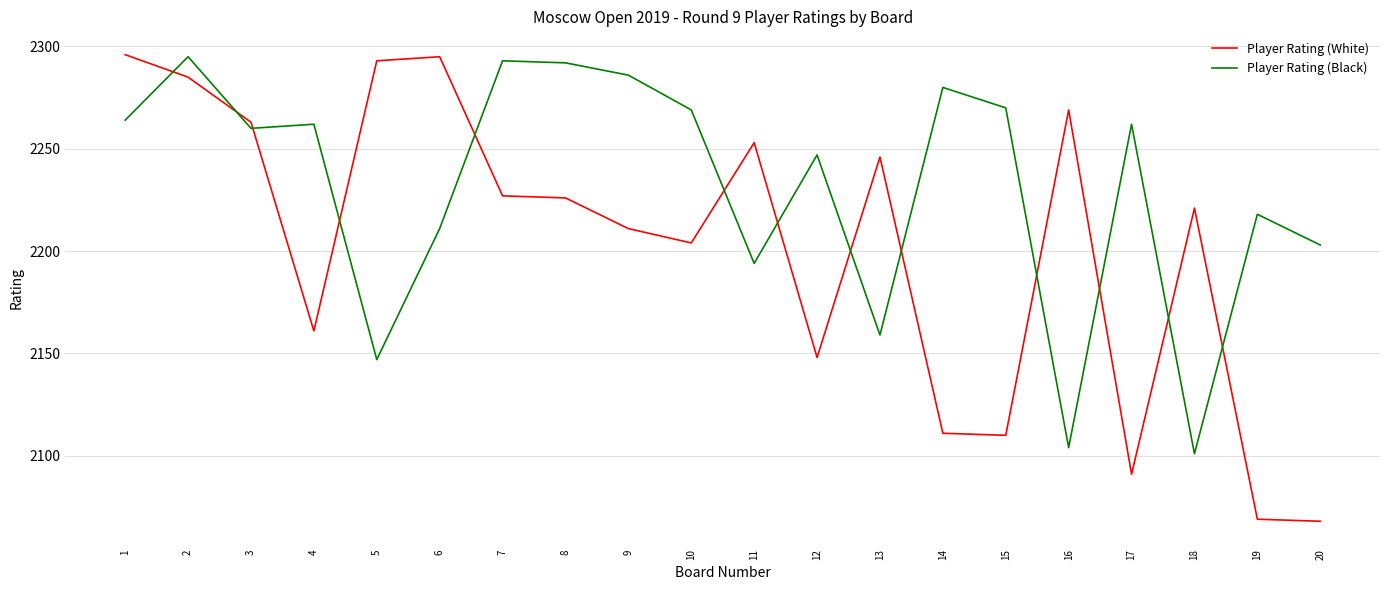

Where do Player Rating (Black) and Player Rating (White) first cross each other?

1 and 2